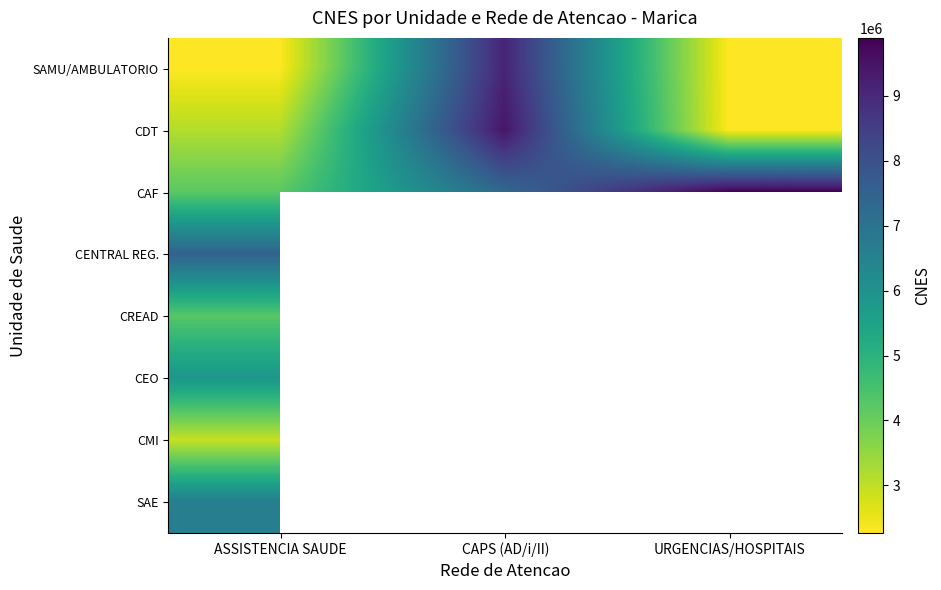

The value of SAMU/AMBULATORIO at CAPS (AD/i/II) is 5252911.0. True or false?

False